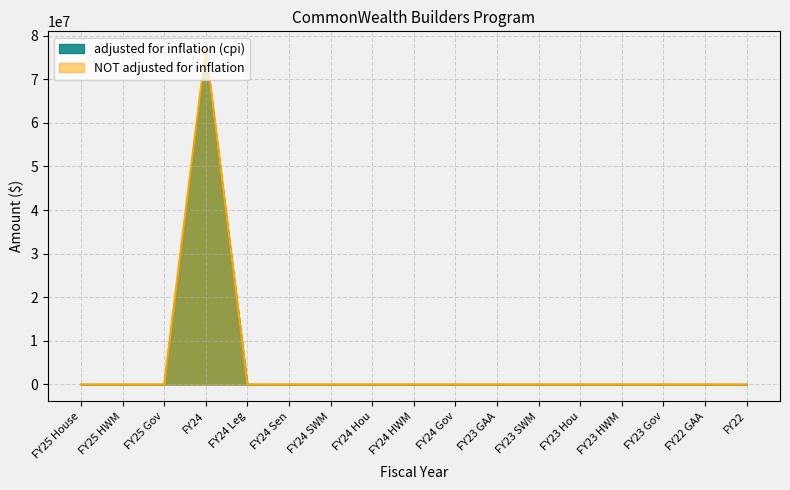

True or false: NOT adjusted for inflation and adjusted for inflation (cpi) cross at least once.

False